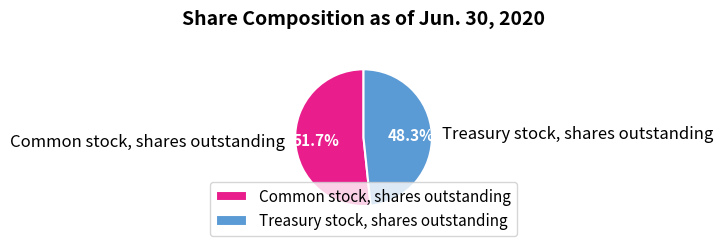

To the nearest percent, what is the average slice percentage?

50%